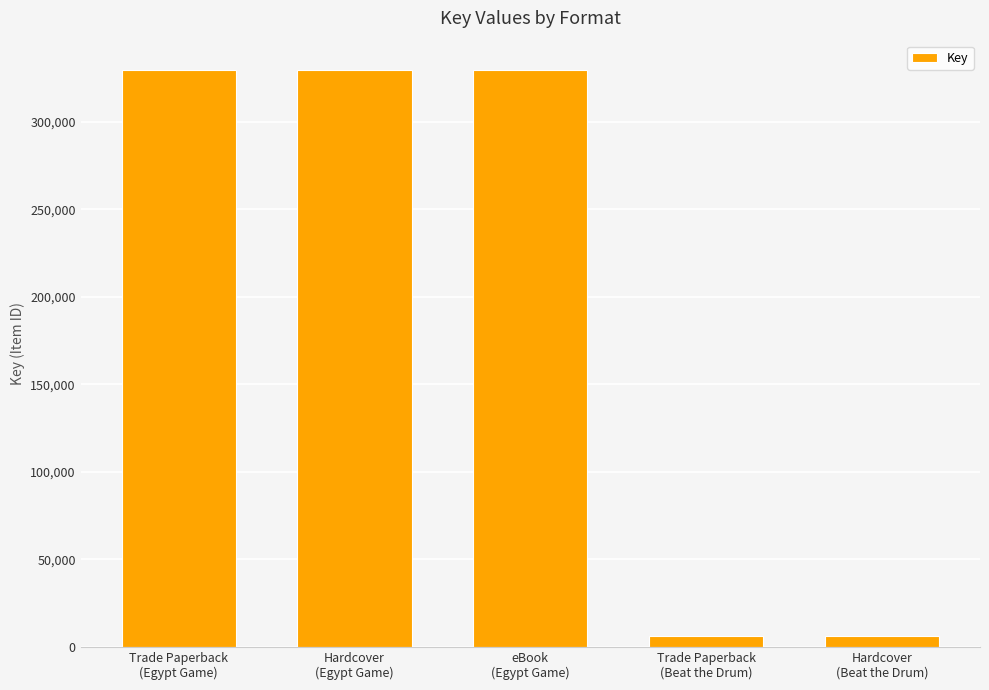

Between Trade Paperback
(Beat the Drum) and Trade Paperback
(Egypt Game), which is larger?

Trade Paperback
(Egypt Game)